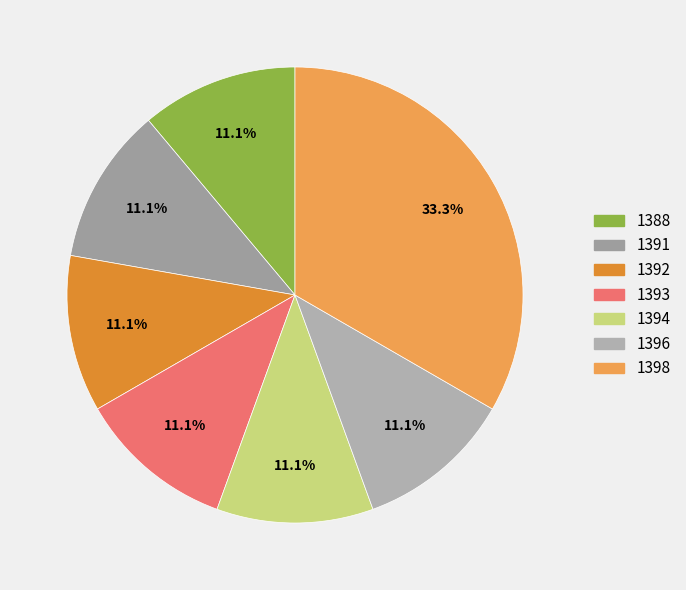

Does any single category account for the majority?

No